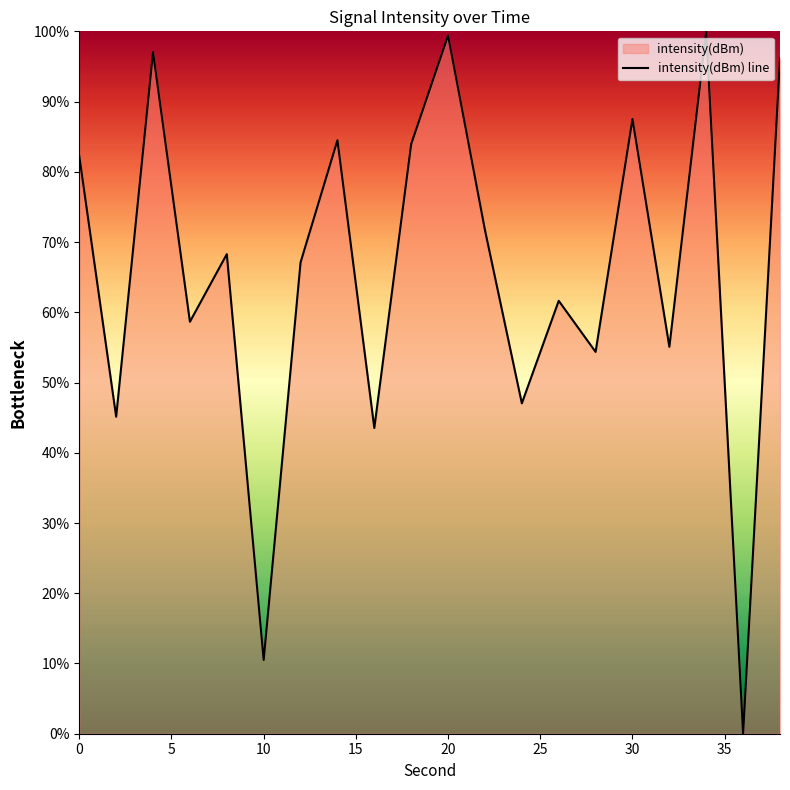

What is the greatest value displayed?

100.0